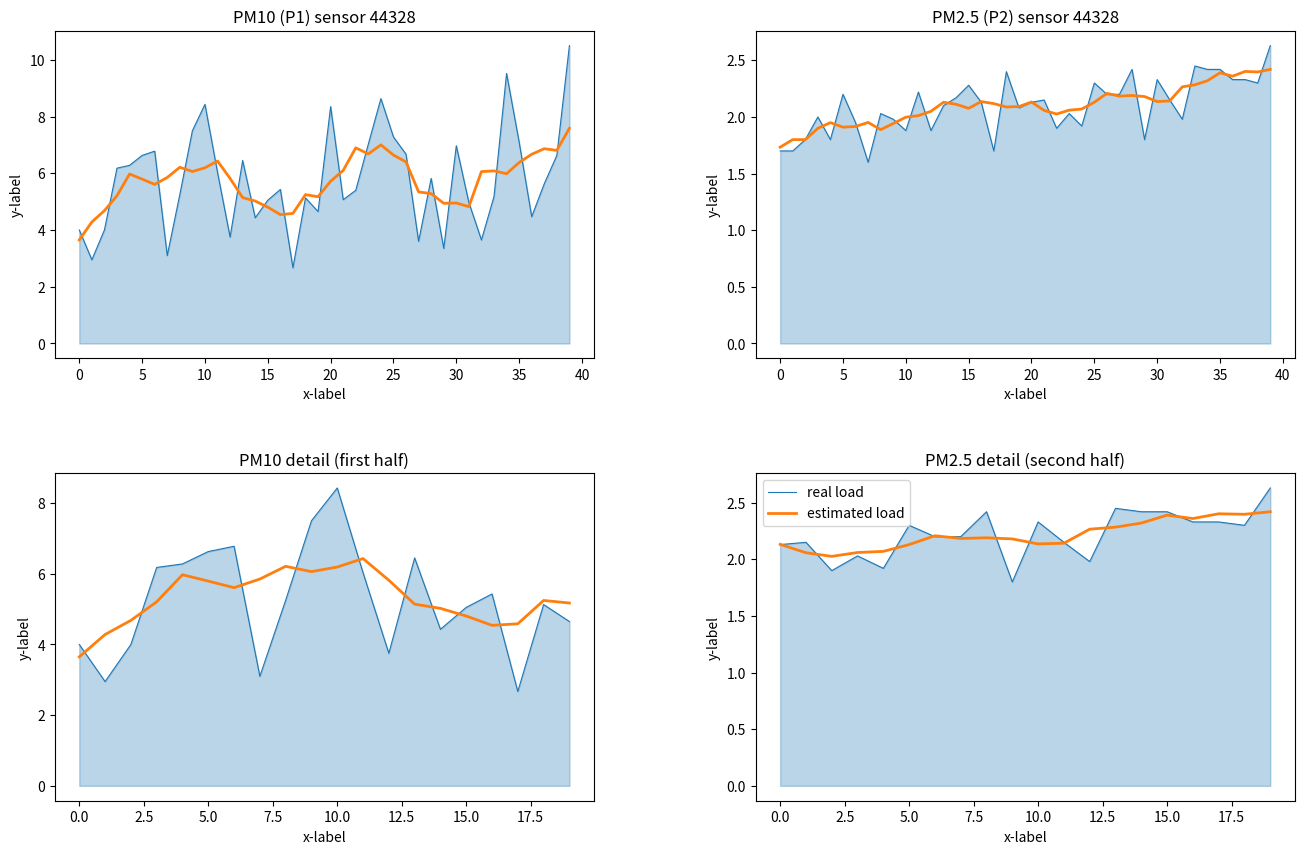

The value of real load at 5.0 is 3.1. True or false?

False